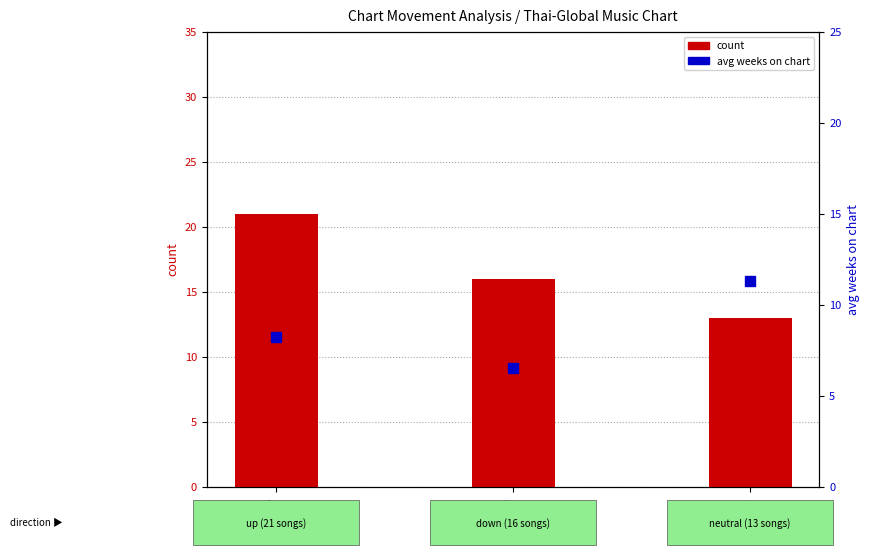

Which series has the largest Y range (max minus min)?

count